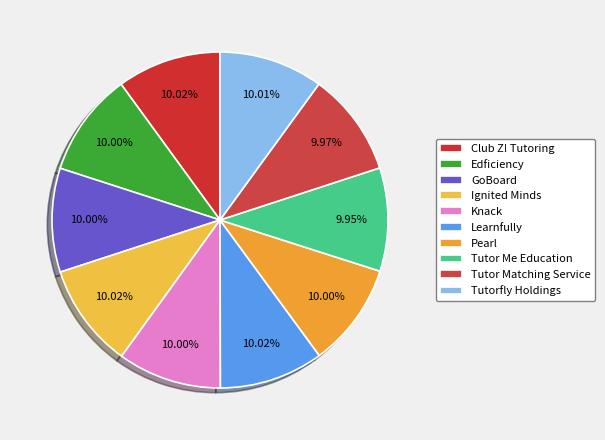

To the nearest percent, what is the combined percentage of Tutorfly Holdings and Edficiency?

20%